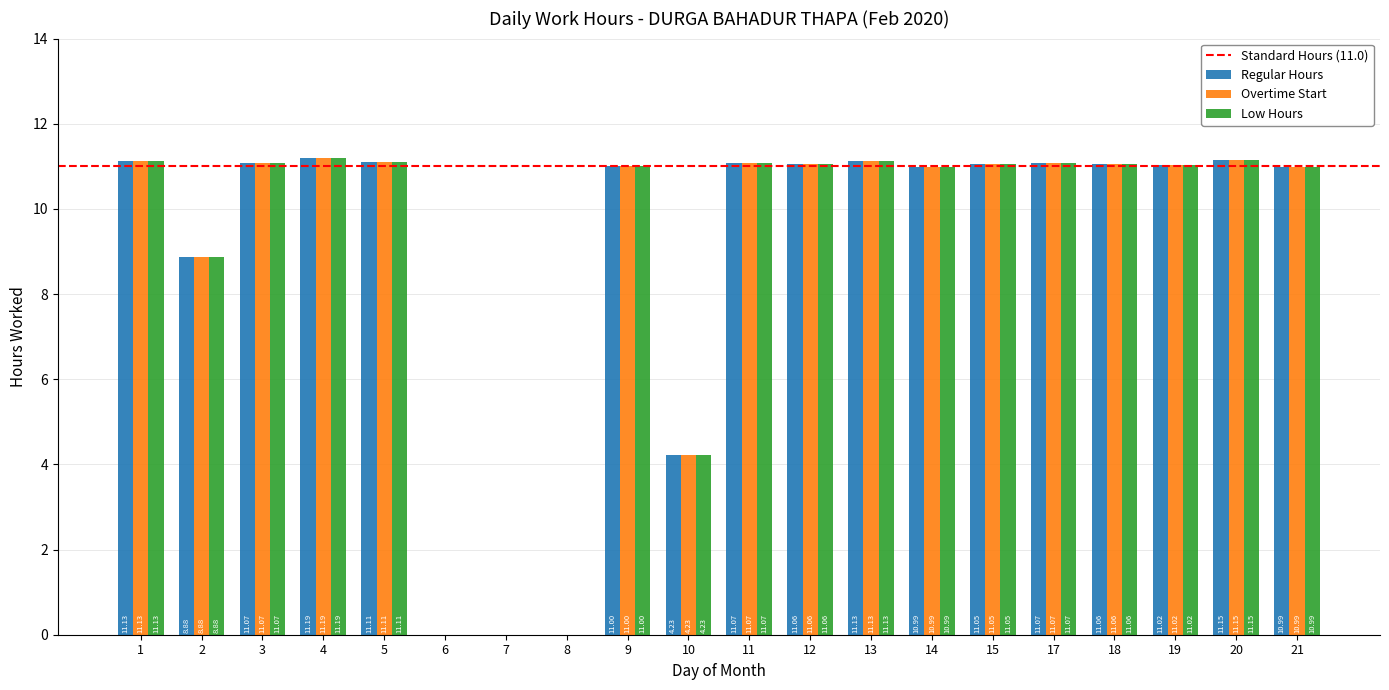

What is the sum of all Regular Hours values?

179.2